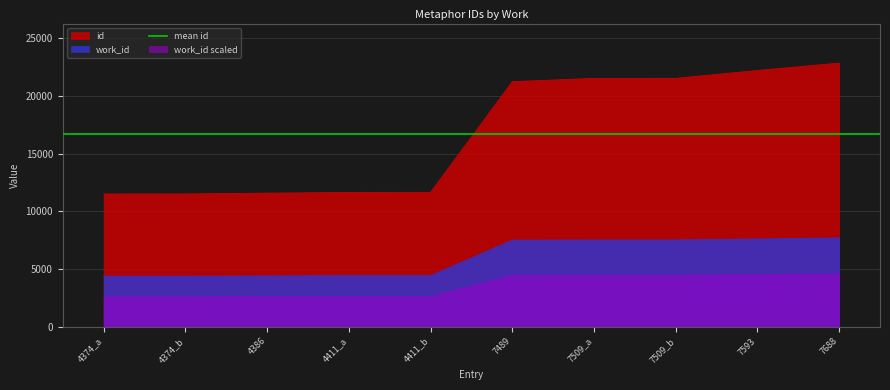

At which label does work_id reach its peak?

7688